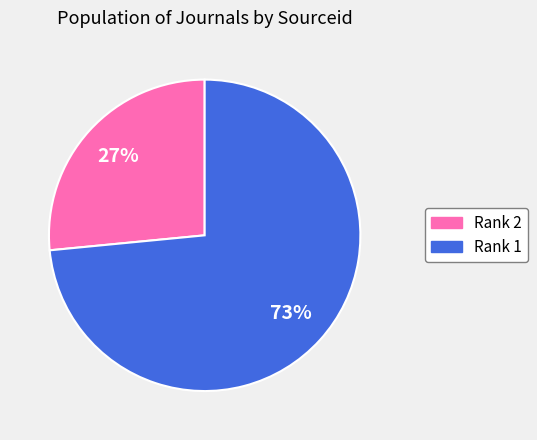

To the nearest percent, what is the average slice percentage?

50%